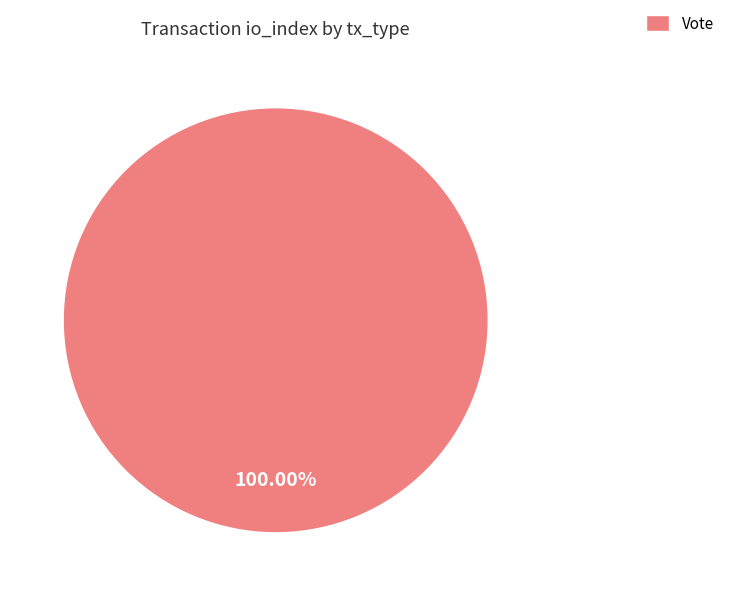

Rank the categories by value from highest to lowest.

Vote